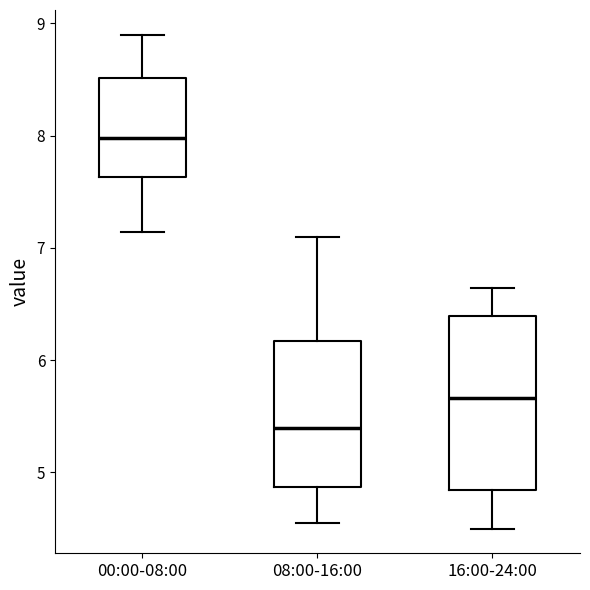

Which box has the highest median line?

00:00-08:00